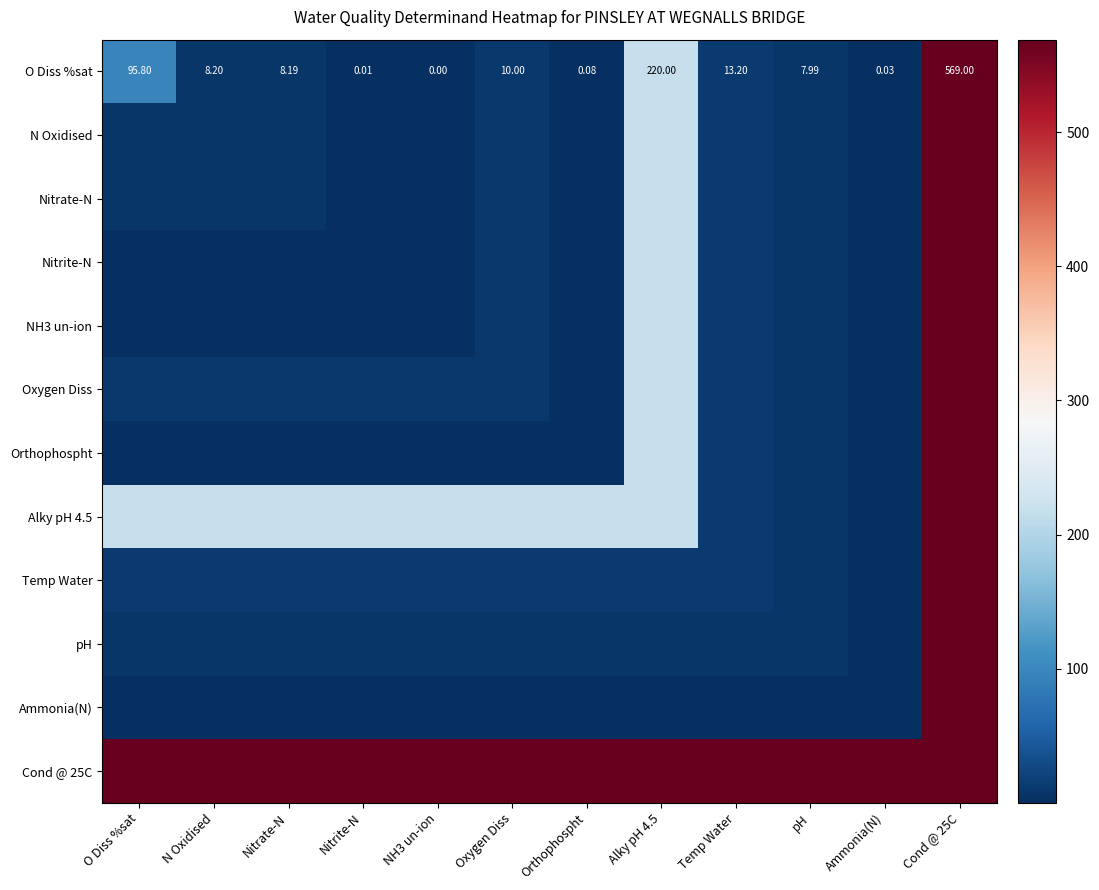

Which label corresponds to the largest value in the chart?

Cond @ 25C